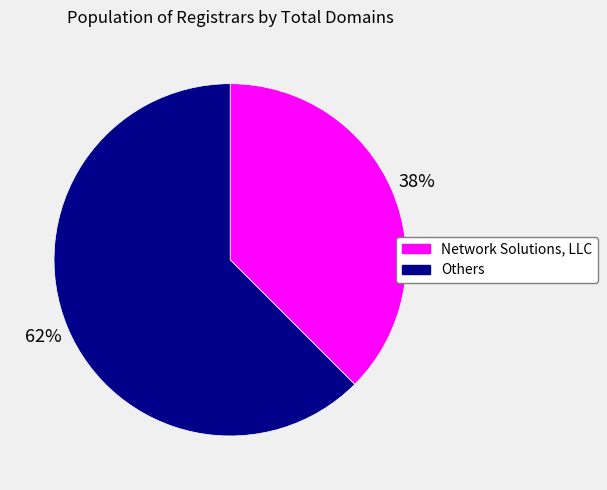

Is there a majority slice in this chart?

Yes